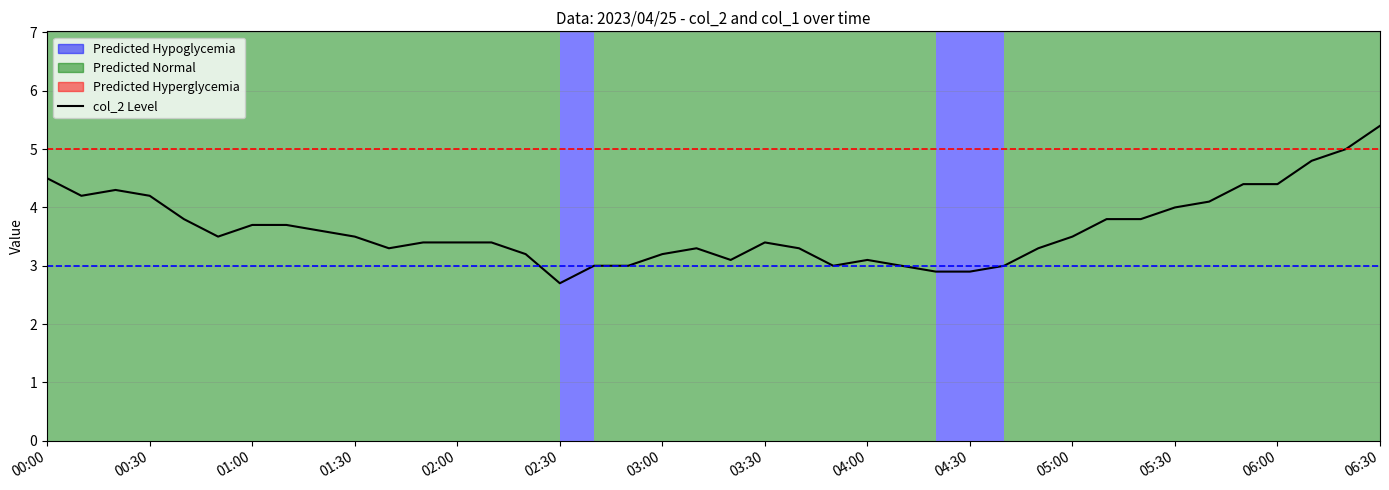

The value at 2023/04/25 05:50:00 is 2.5. True or false?

False